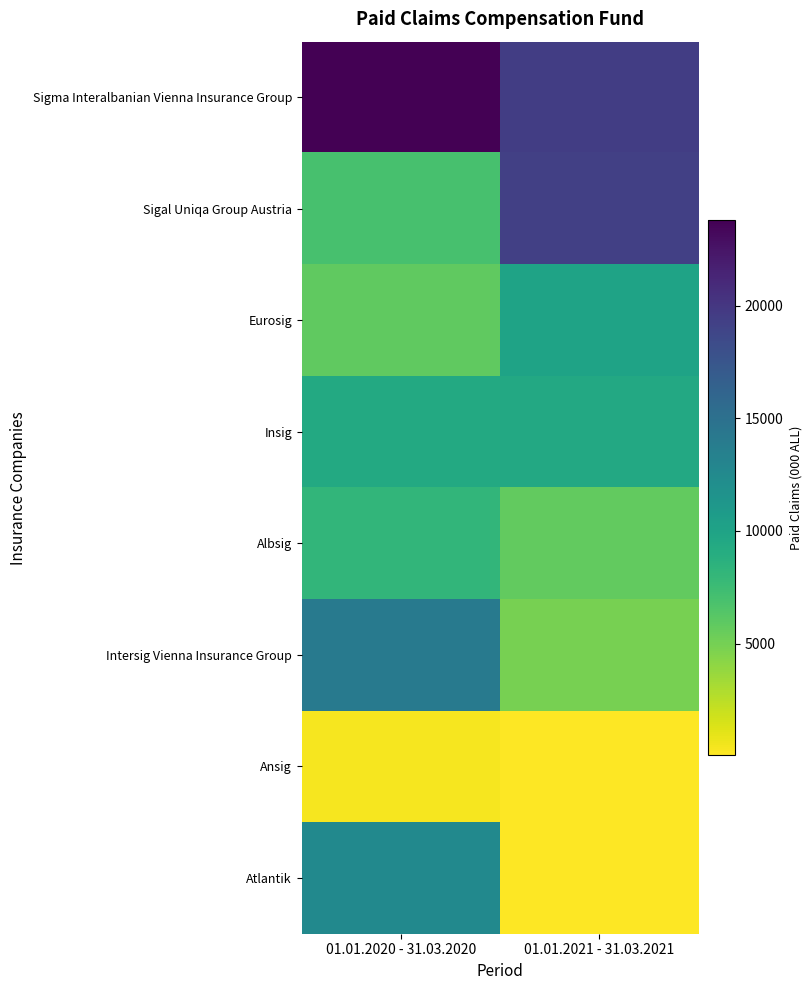

What is the minimum value shown in the chart?

44.0